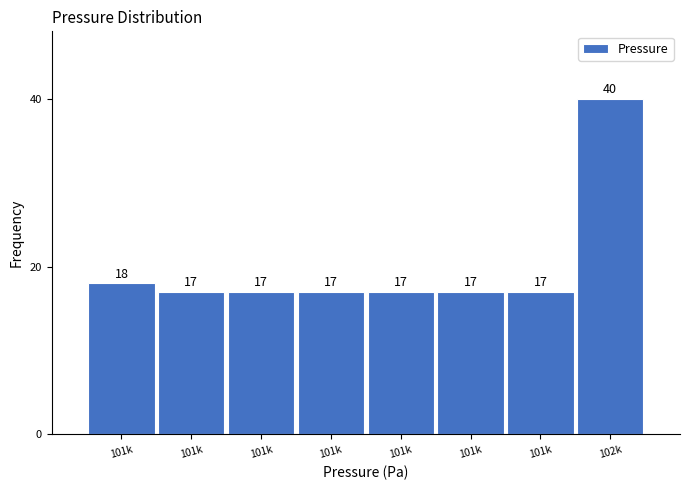

Count the number of categories in the chart.

8